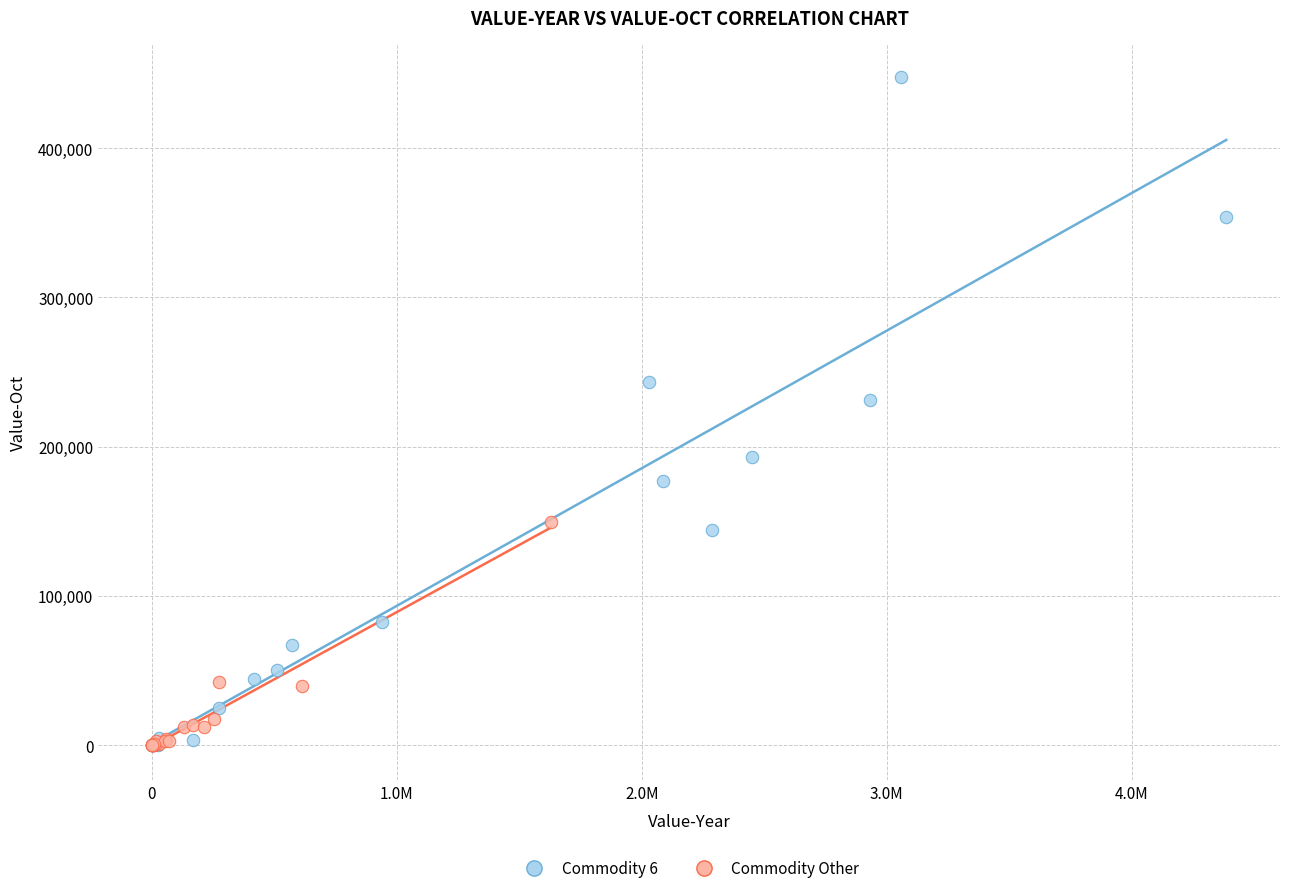

Which series has the widest spread of Y values?

Commodity 6